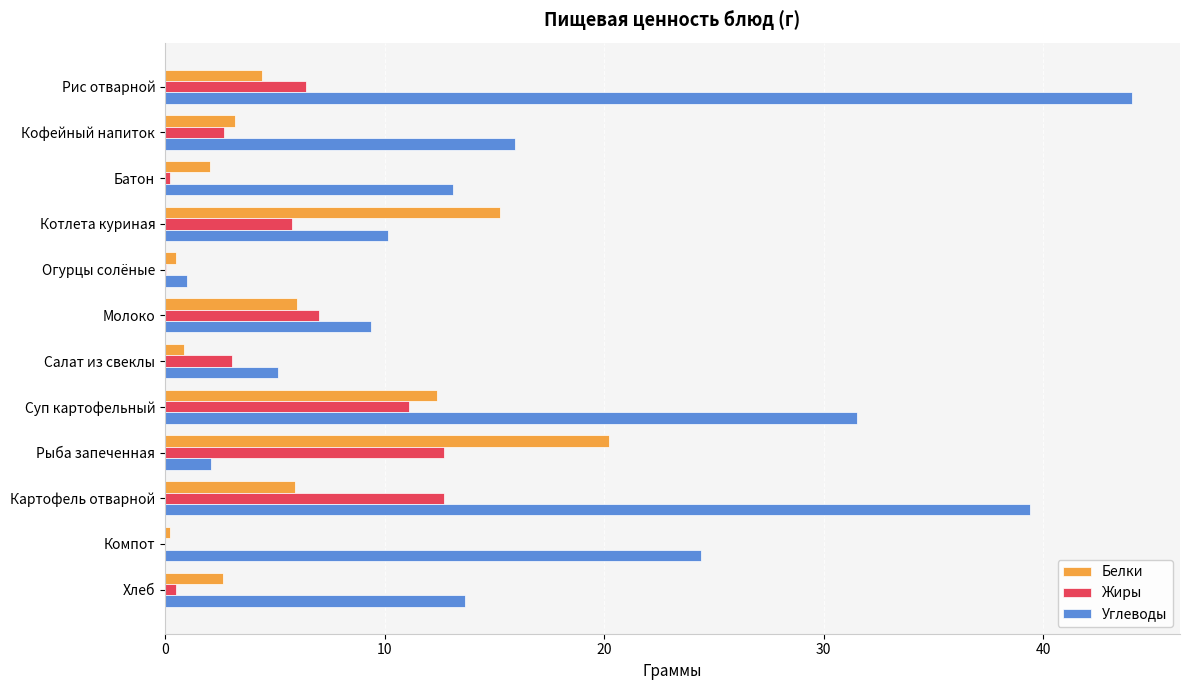

Which series has the largest range (max minus min)?

Углеводы